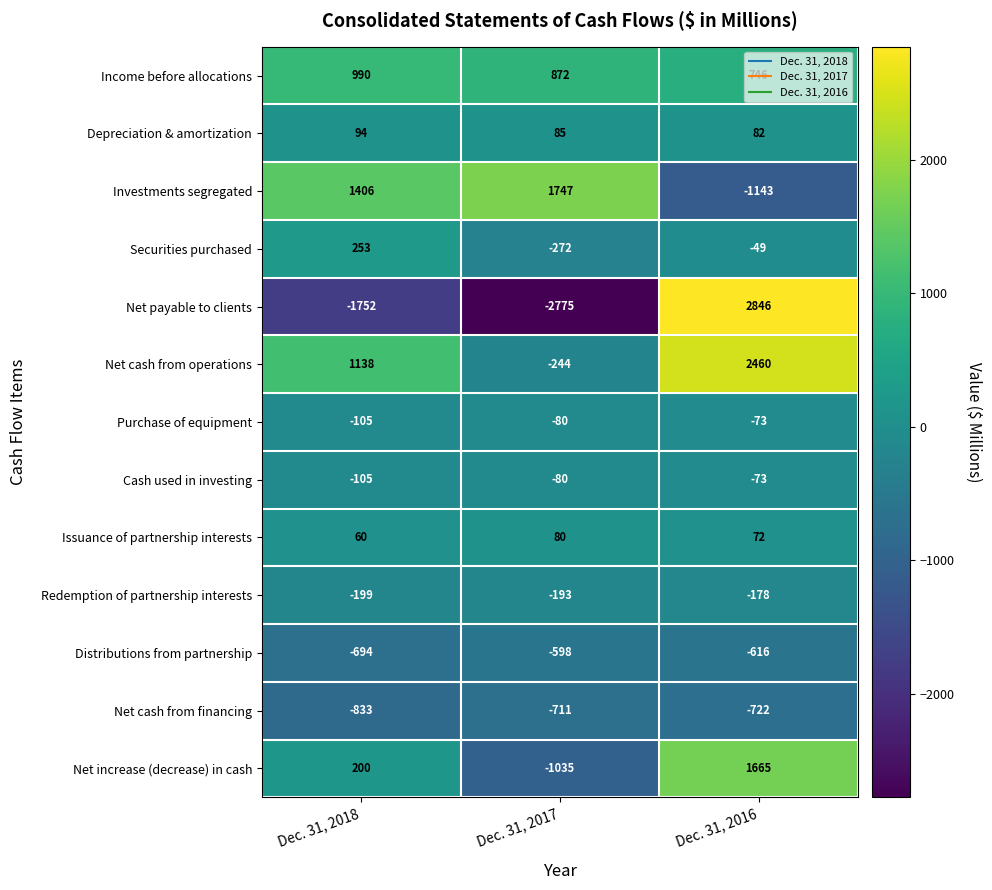

True or false: Distributions from partnership has a value of -694 at Dec. 31, 2018.

True